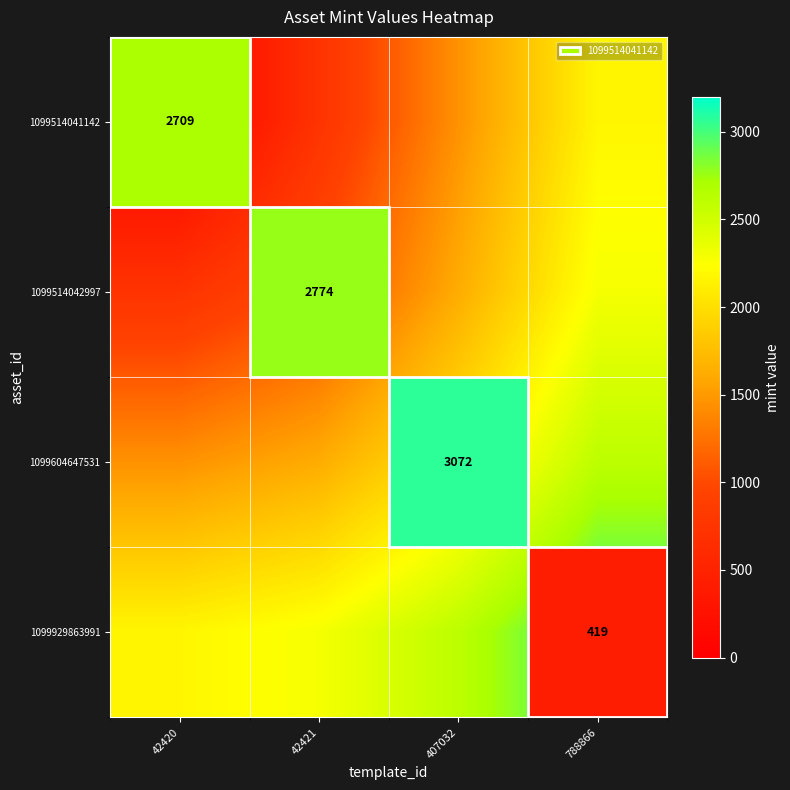

Where does the 1099514041142 series first go above 1448?

407032